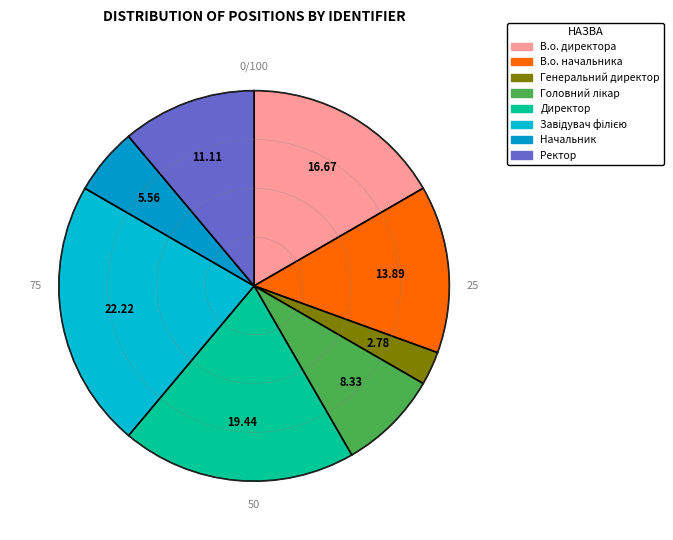

What is the largest slice in the pie chart?

Завідувач філією